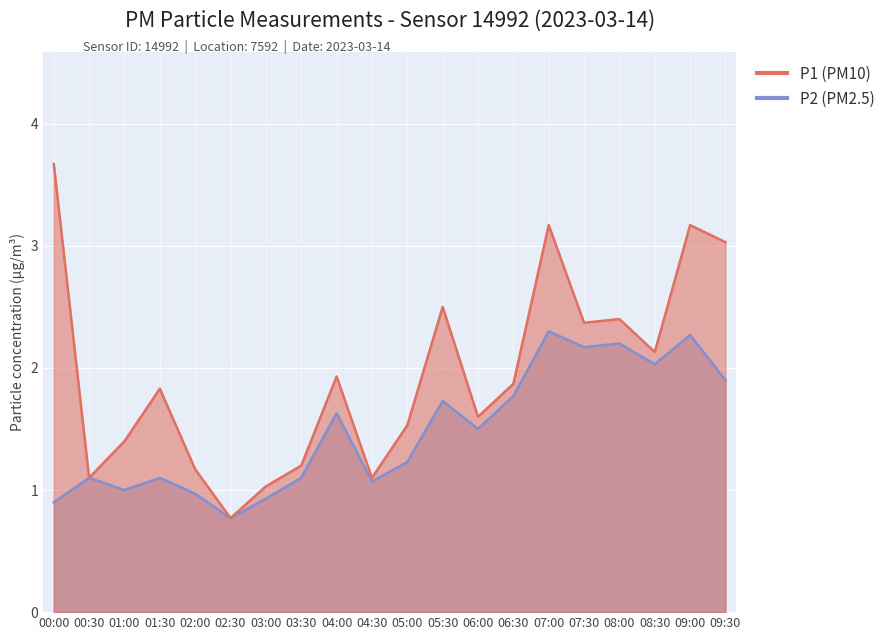

What is the label of the 9th point from the left?

04:00